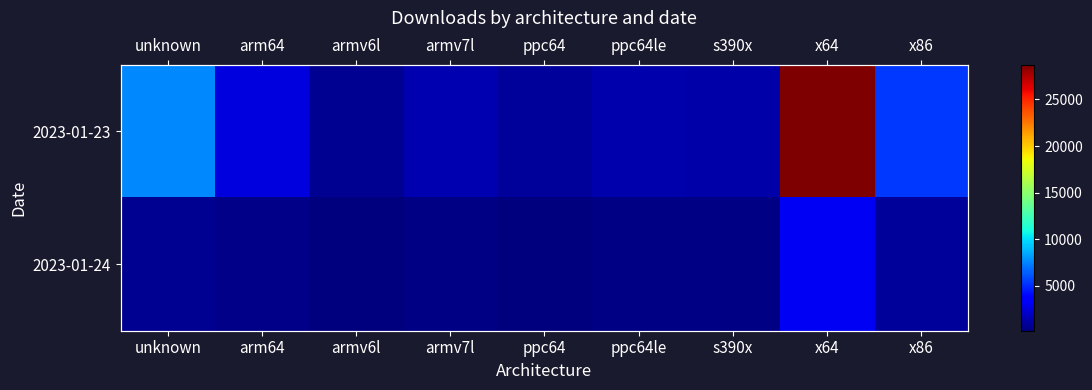

Where does the 2023-01-23 series first go above 1423?

unknown